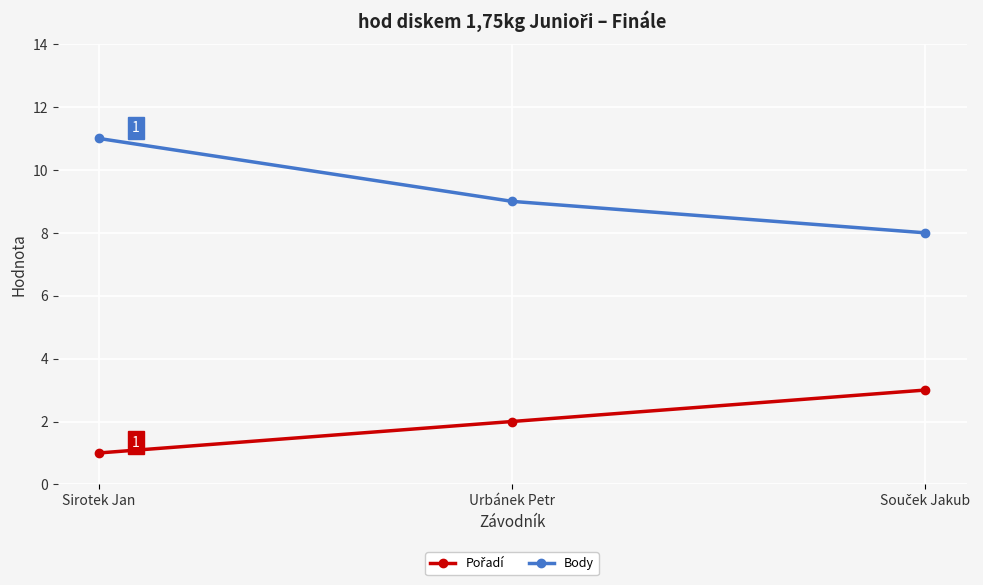

What is the sum of the Body values at Sirotek Jan and Urbánek Petr?

20